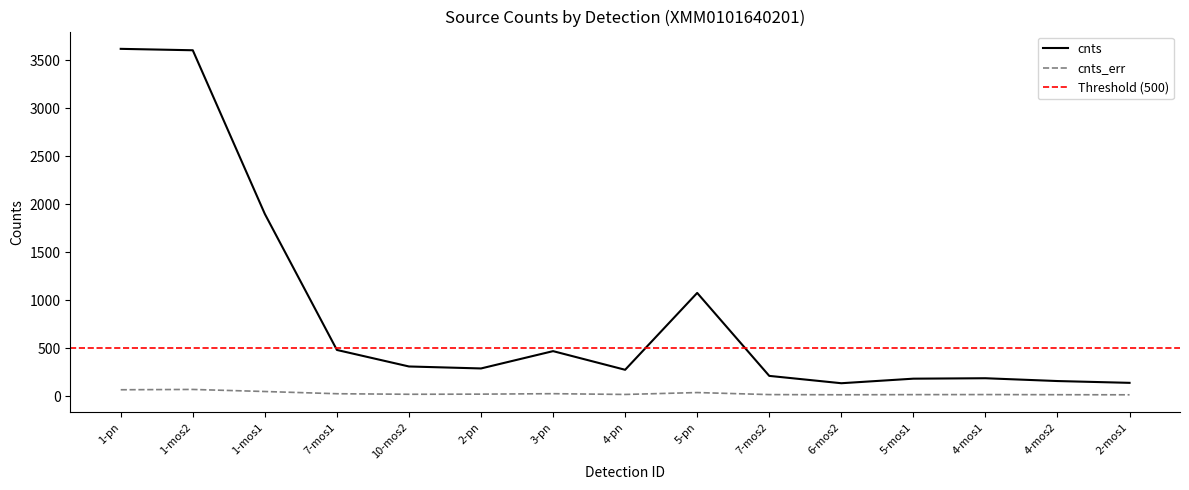

What is the sum of all cnts_err values?

446.8